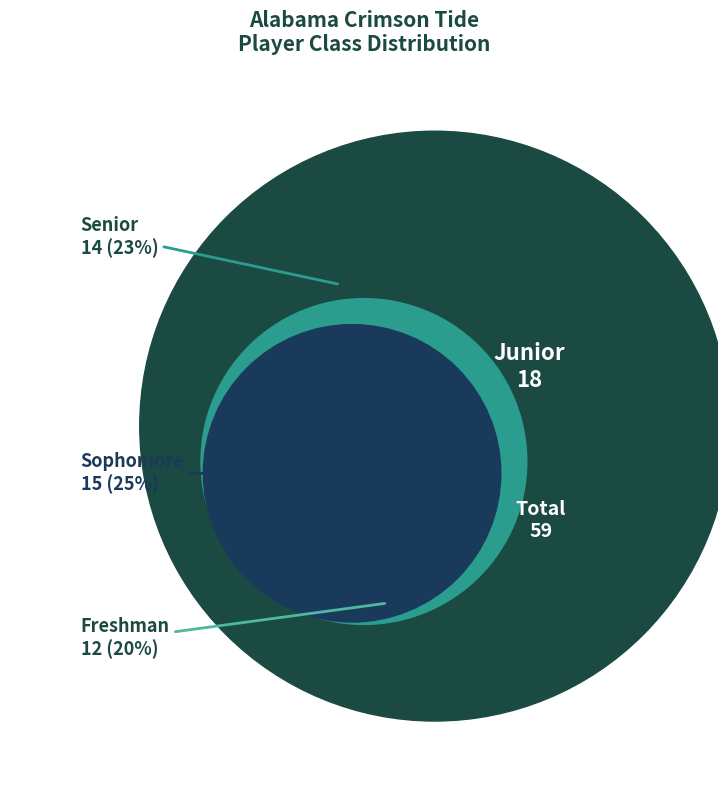

Which slice is the largest?

Junior